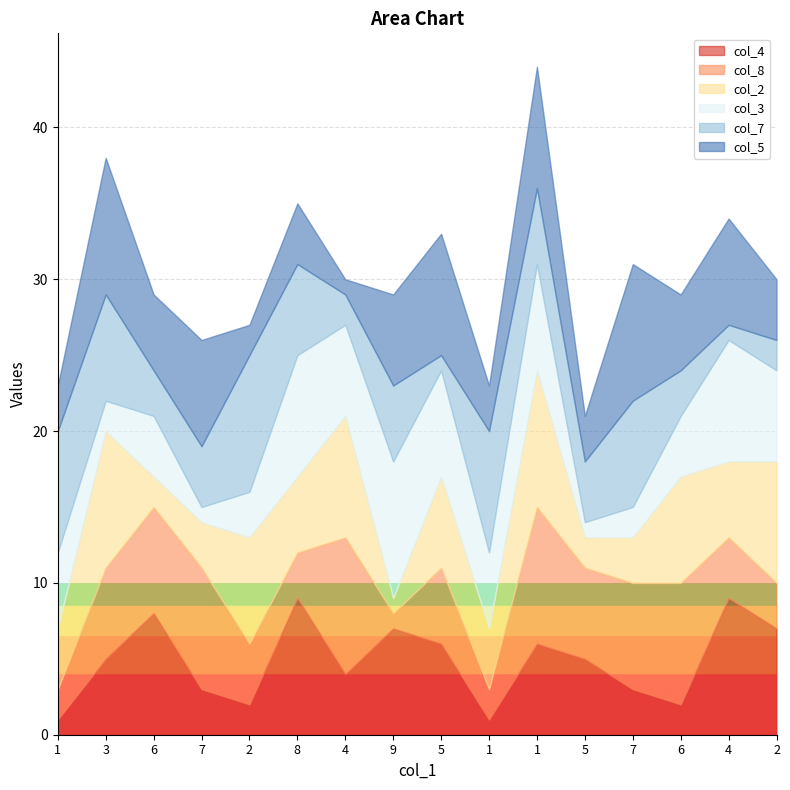

Reading left to right, extract all data points from this chart.

col_4: 1	5	8	3	2	9	4	7	6	1	6	5	3	2	9	7
col_8: 2	6	7	8	4	3	9	1	5	2	9	6	7	8	4	3
col_2: 4	9	2	3	7	5	8	1	6	4	9	2	3	7	5	8
col_3: 5	2	4	1	3	8	6	9	7	5	7	1	2	4	8	6
col_7: 8	7	3	4	9	6	2	5	1	8	5	4	7	3	1	2
col_5: 3	9	5	7	2	4	1	6	8	3	8	3	9	5	7	4